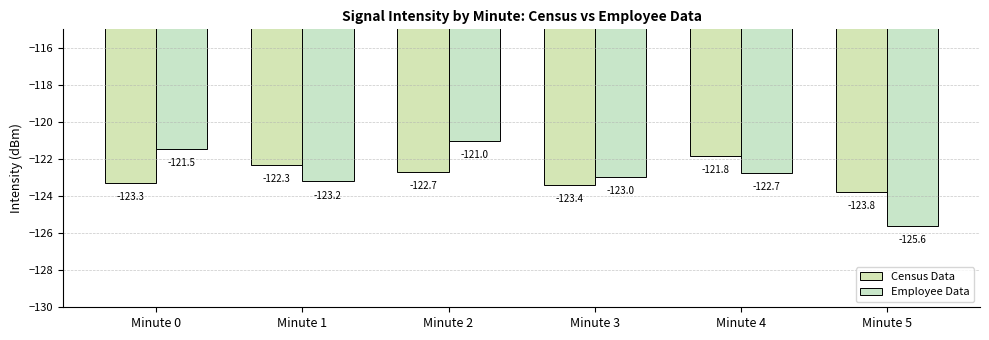

What is the difference between the second highest and minimum values in the Census Data series?

1.5